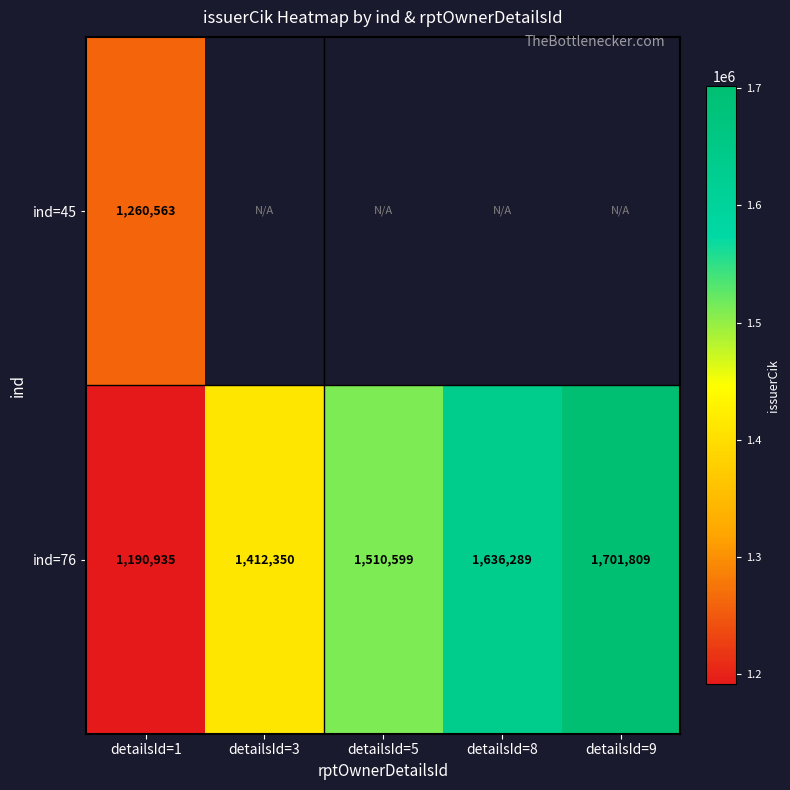

What is the sum of the ind=76 values at detailsId=1 and detailsId=8?

2827224